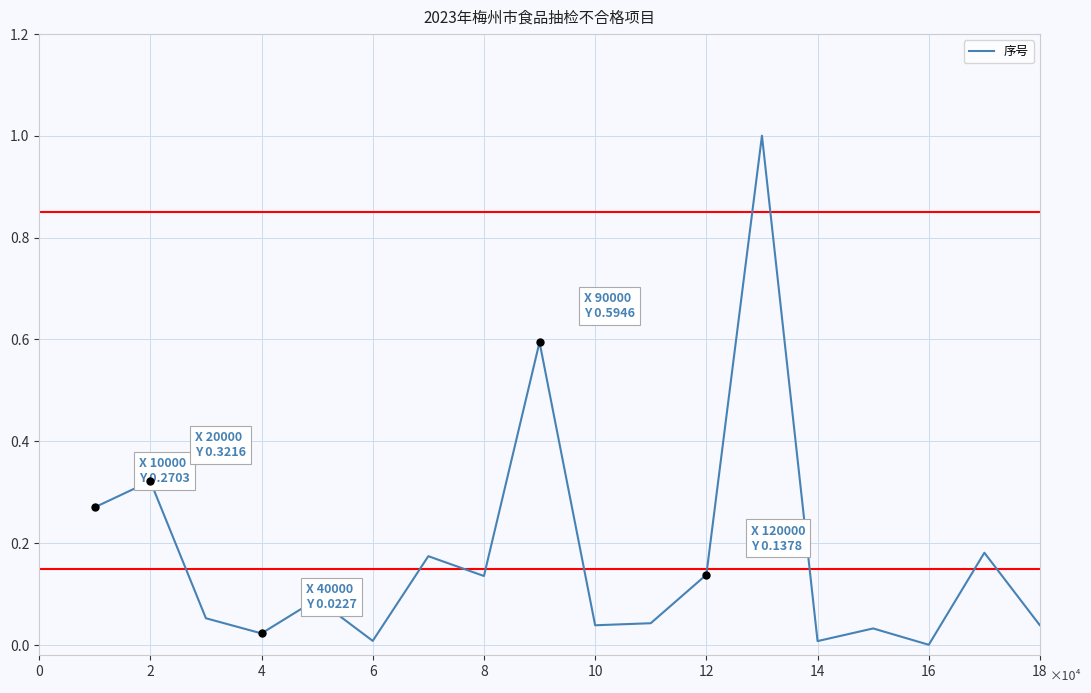

What is the sum of all values?

3.4